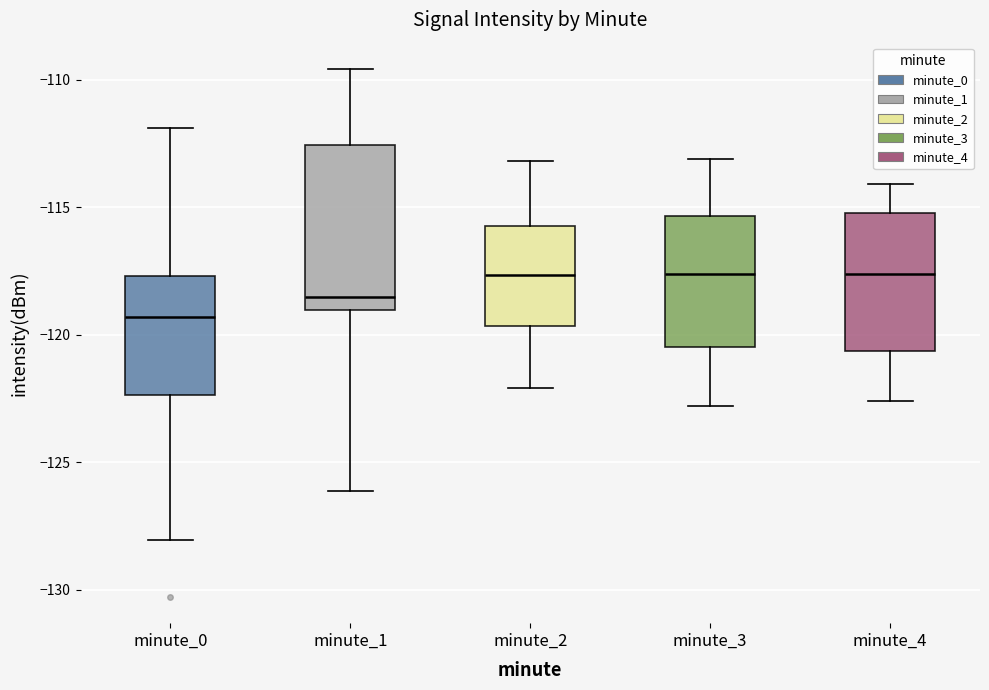

Reading left to right, transcribe this box plot: for each box, give where its median line is, the range the box spans, and where its two whiskers end, as read against the y-axis. The values are not printed on the chart, so give them approximately, as read against the axis.

minute_0: median -119.5, box -122.5 to -117.5, whiskers -128.0 to -112.0
minute_1: median -118.5, box -119.0 to -112.5, whiskers -126.0 to -109.5
minute_2: median -117.5, box -119.5 to -115.5, whiskers -122.0 to -113.0
minute_3: median -117.5, box -120.5 to -115.5, whiskers -123.0 to -113.0
minute_4: median -117.5, box -120.5 to -115.0, whiskers -122.5 to -114.0